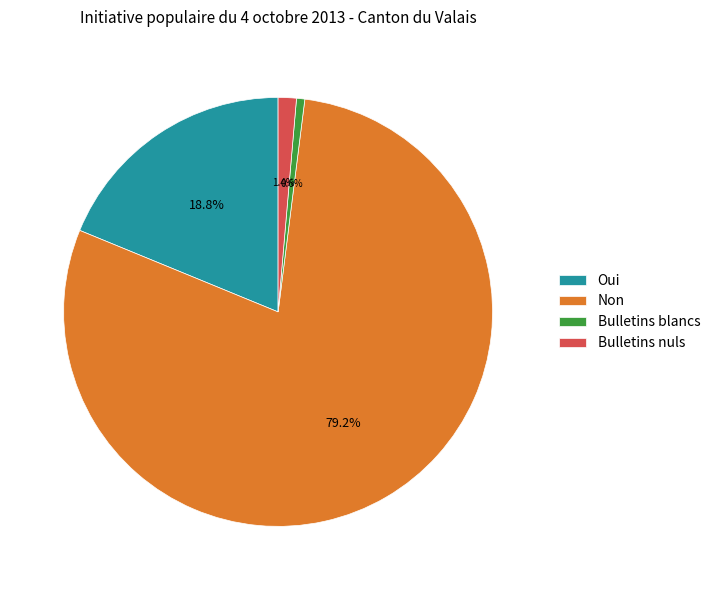

Count the number of slices in the pie.

4